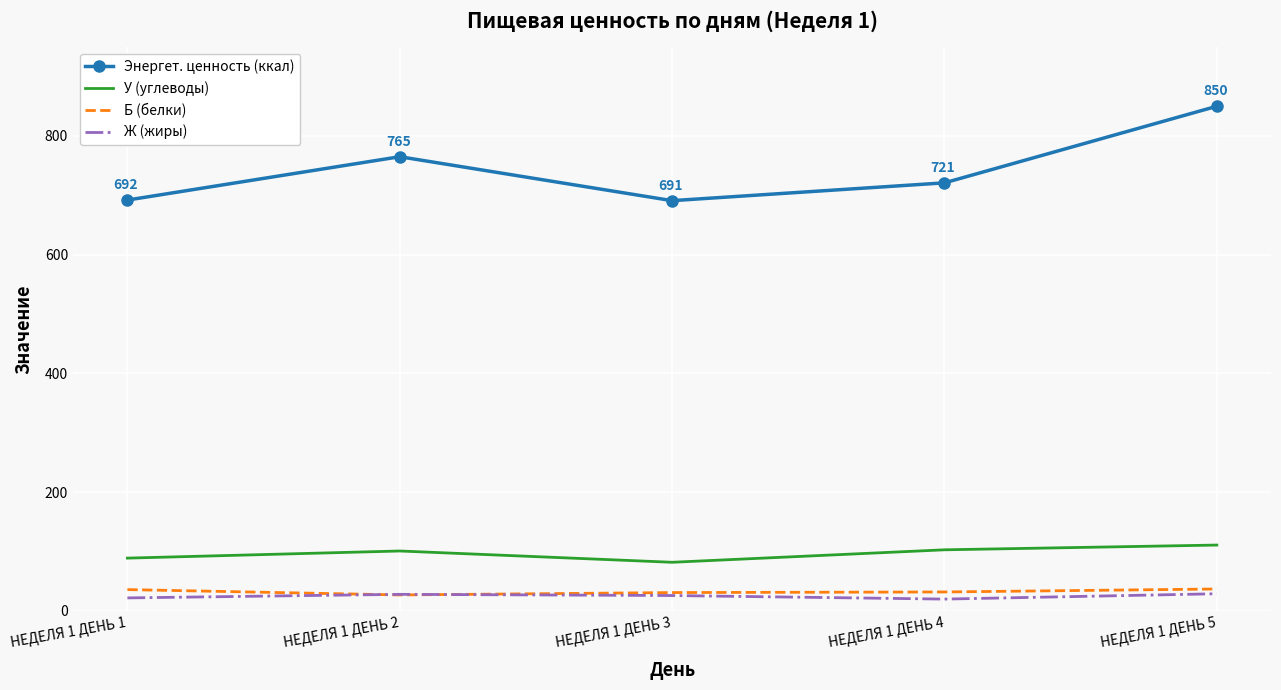

True or false: Энергет. ценность (ккал) has a value of 1142 at НЕДЕЛЯ 1 ДЕНЬ 3.

False